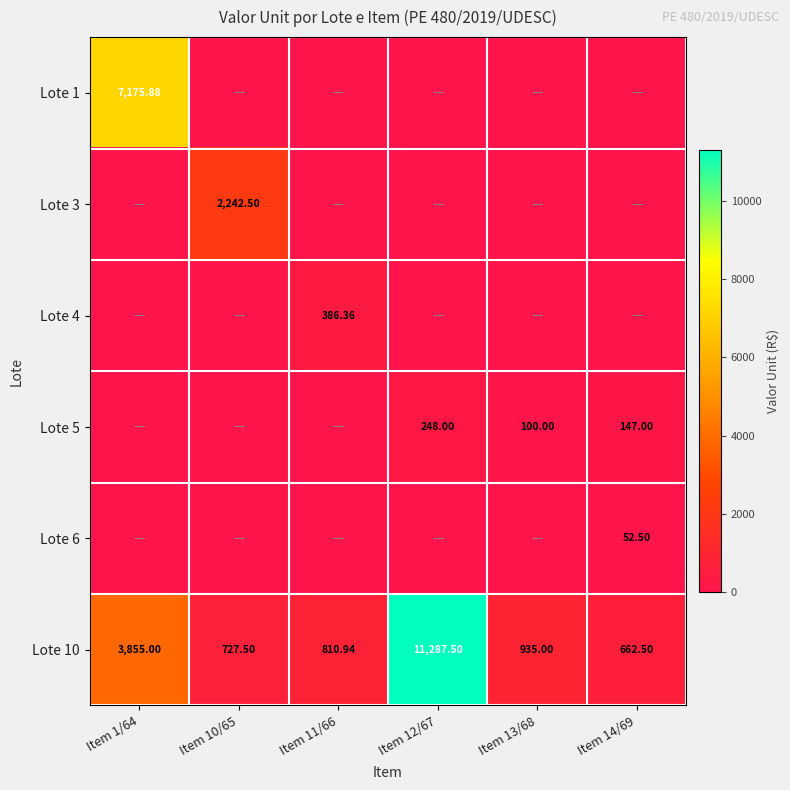

Which has a higher value, Item 1/64 or Item 10/65?

Item 1/64